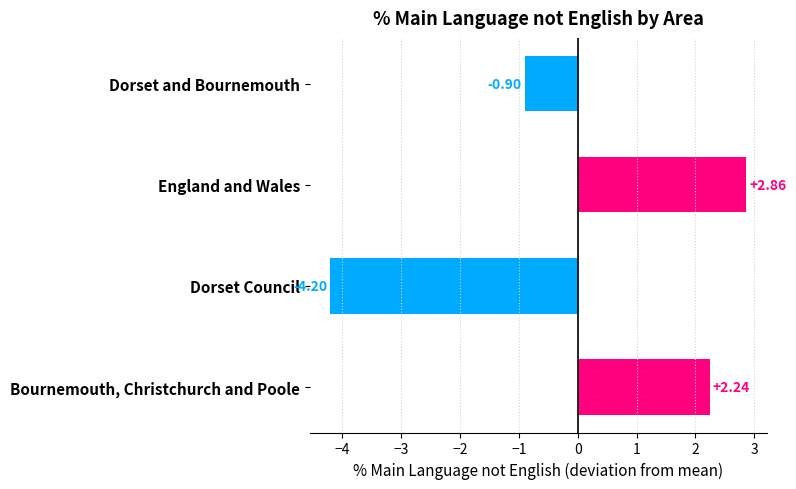

What is the difference between the values at England and Wales and Dorset Council?

7.1